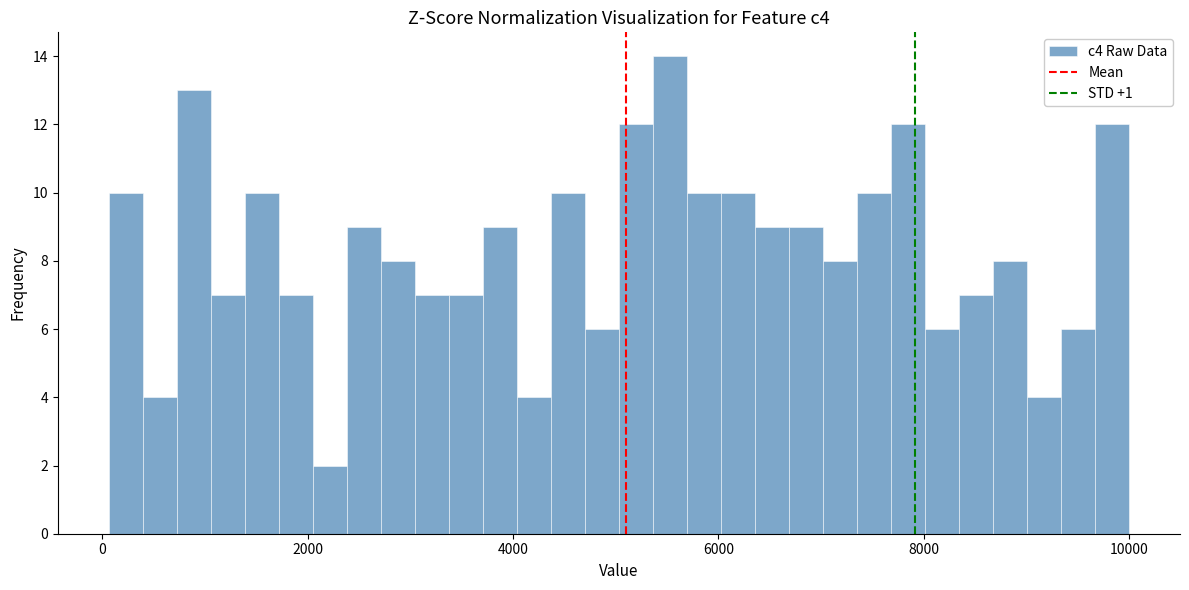

Read against the x-axis, roughly where is the centre of the tallest bar?

5600